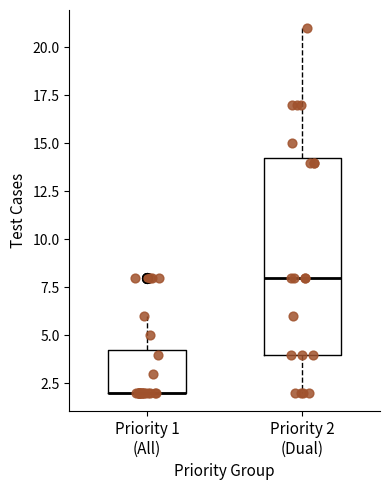

Where is the upper edge of the box for Priority 1 (All) on the y-axis? The values are not printed on the chart, so give them approximately, as read against the axis.

4.5